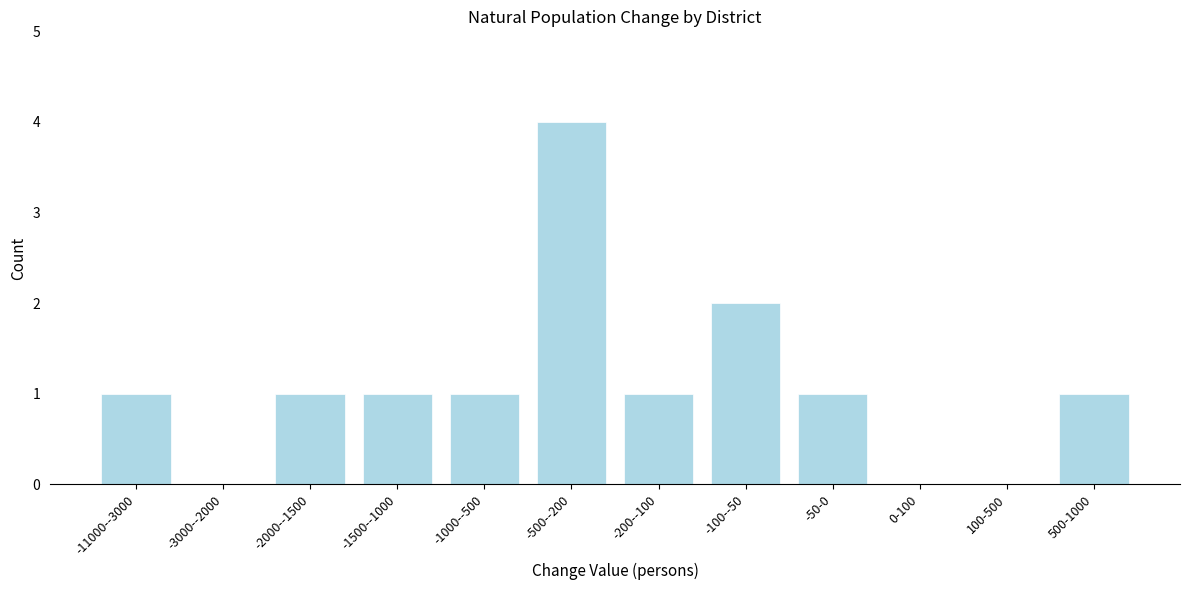

Reading left to right, extract all data points from this chart.

-11000--3000=1	-3000--2000=0	-2000--1500=1	-1500--1000=1	-1000--500=1	-500--200=4	-200--100=1	-100--50=2	-50-0=1	0-100=0	100-500=0	500-1000=1